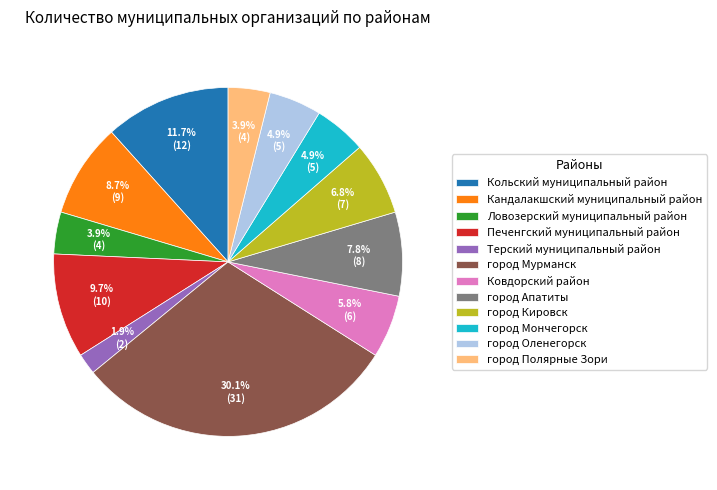

Is город Оленегорск the majority of the pie?

No